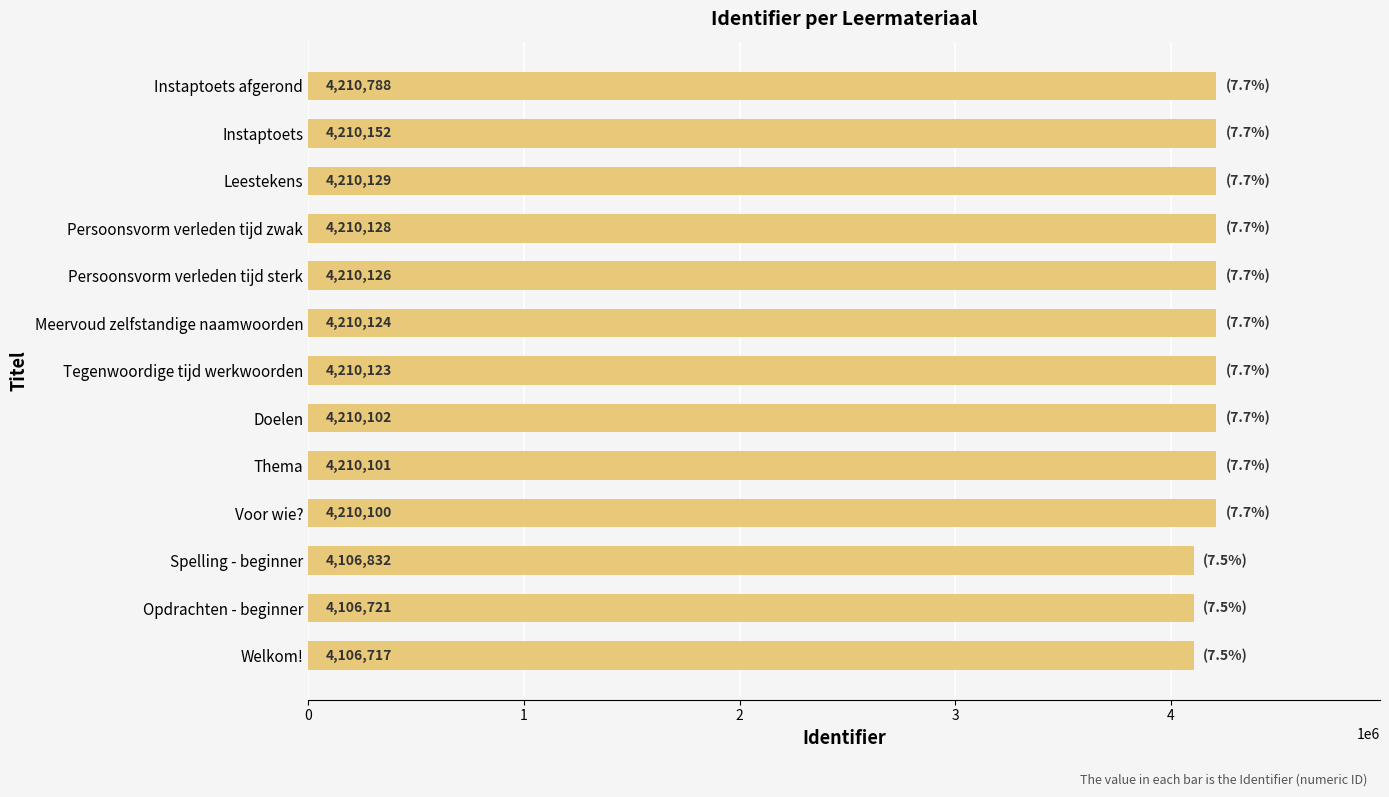

How many categories are shown in the chart?

13